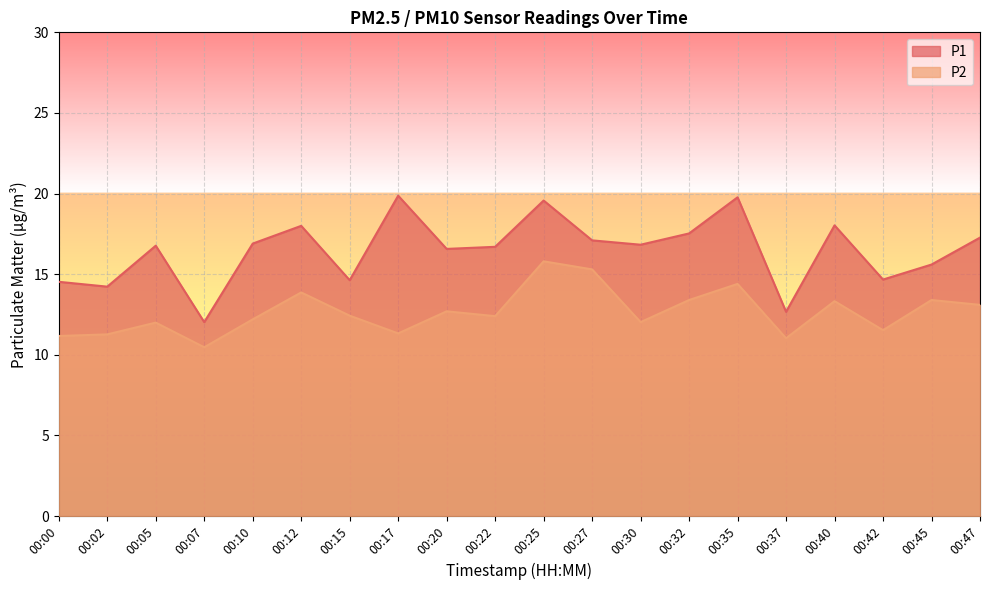

Is it true that P2 equals 6.1 at 00:42?

False